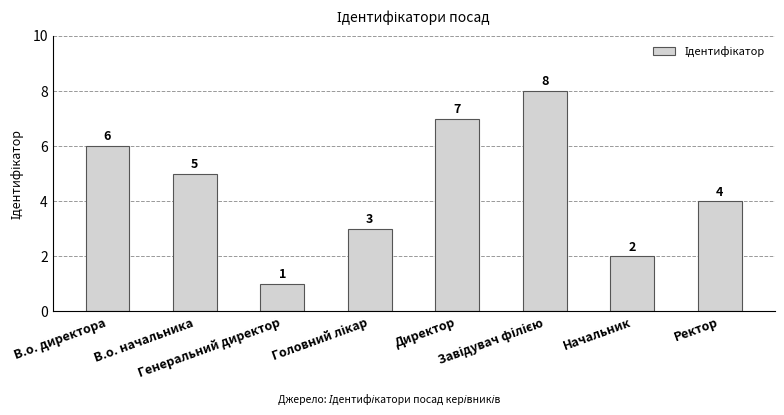

What is the difference between the second highest and second lowest values?

5